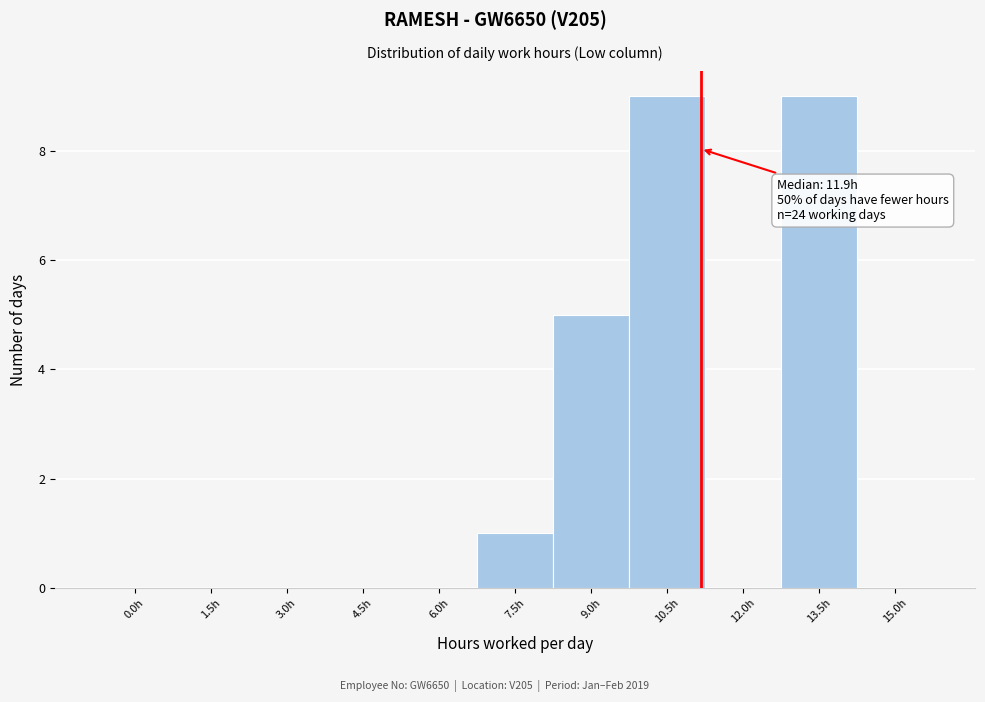

Reading left to right, list all the values displayed in this chart.

0.0h=0	1.5h=0	3.0h=0	4.5h=0	6.0h=0	7.5h=1	9.0h=5	10.5h=9	12.0h=0	13.5h=9	15.0h=0